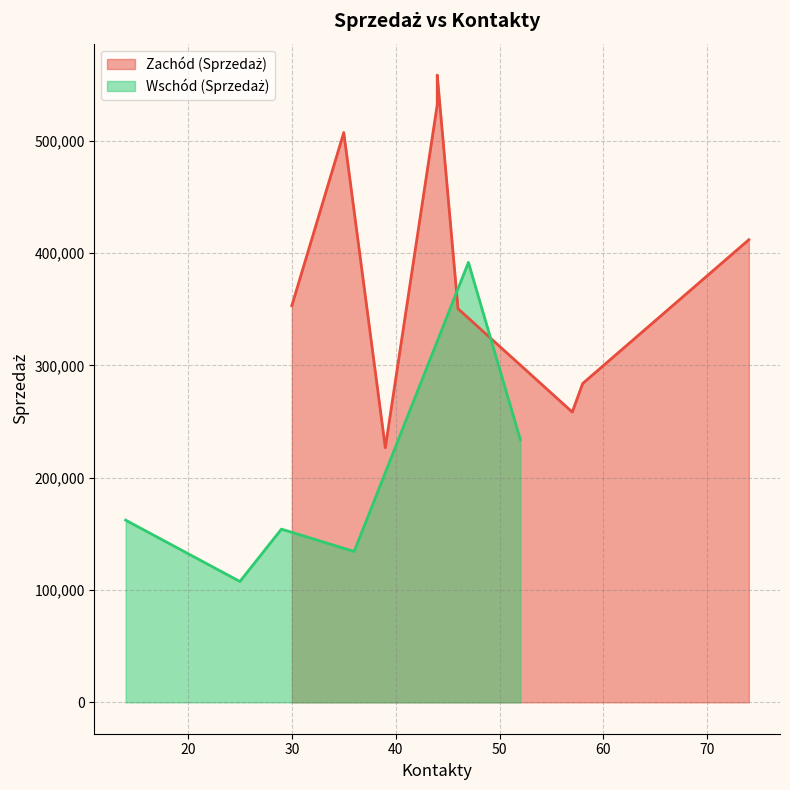

The value of Zachód (Sprzedaż) at 6 is 216627. True or false?

False